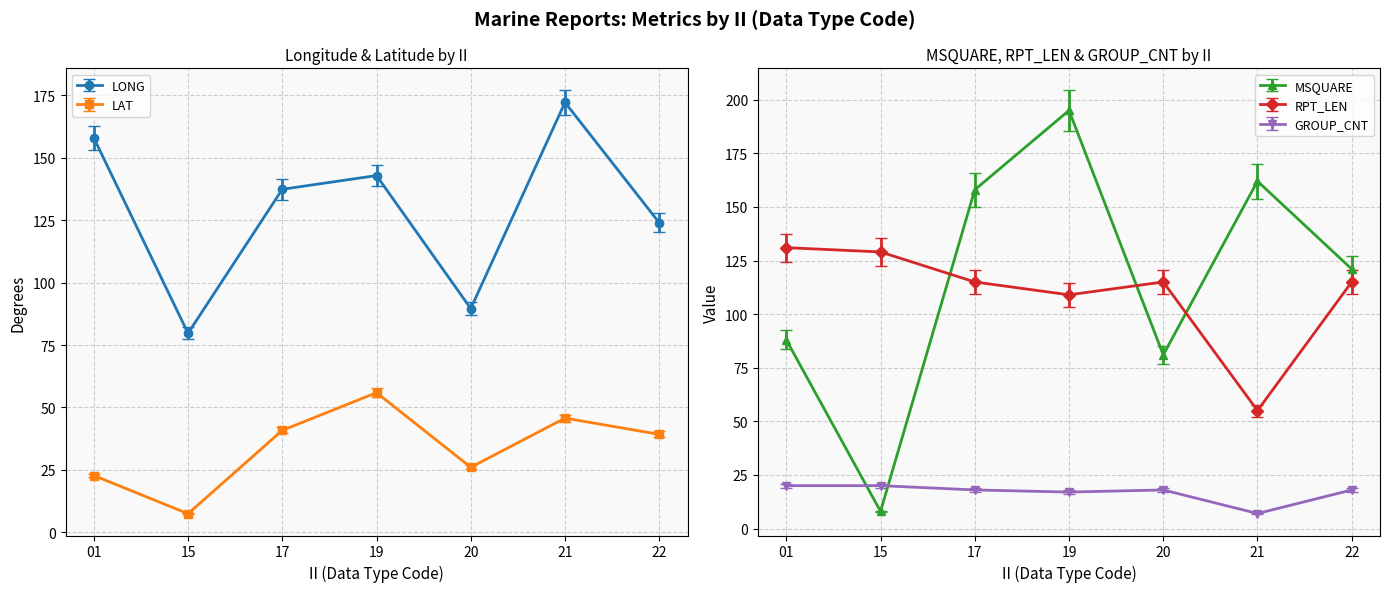

What is the value of the RPT_LEN point at the 3rd from the left?

115